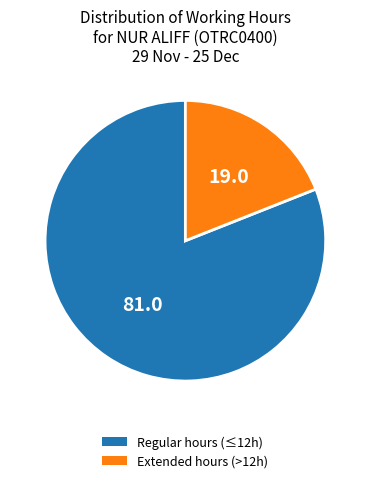

Is there a majority slice in this chart?

Yes